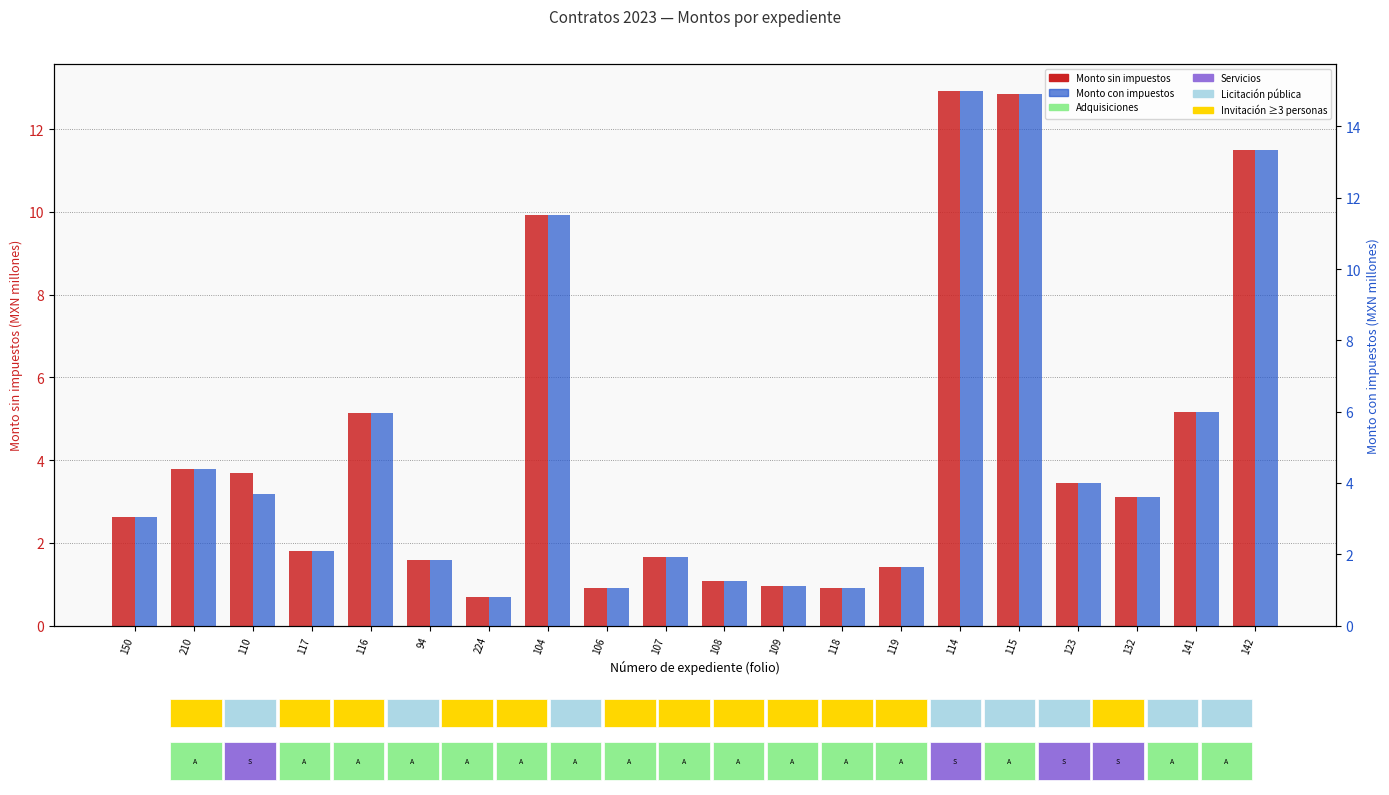

Reading left to right, list all the values displayed in this chart.

Monto sin impuestos: 150=2.6	210=3.8	110=3.7	117=1.8	116=5.1	94=1.6	224=0.7	104=9.9	106=0.9	107=1.7	108=1.1	109=1.0	118=0.9	119=1.4	114=12.9	115=12.9	123=3.4	132=3.1	141=5.2	142=11.5
Monto con impuestos: 150=3.0	210=4.4	110=3.7	117=2.1	116=6.0	94=1.8	224=0.8	104=11.5	106=1.0	107=1.9	108=1.3	109=1.1	118=1.1	119=1.6	114=15.0	115=14.9	123=4.0	132=3.6	141=6.0	142=13.3